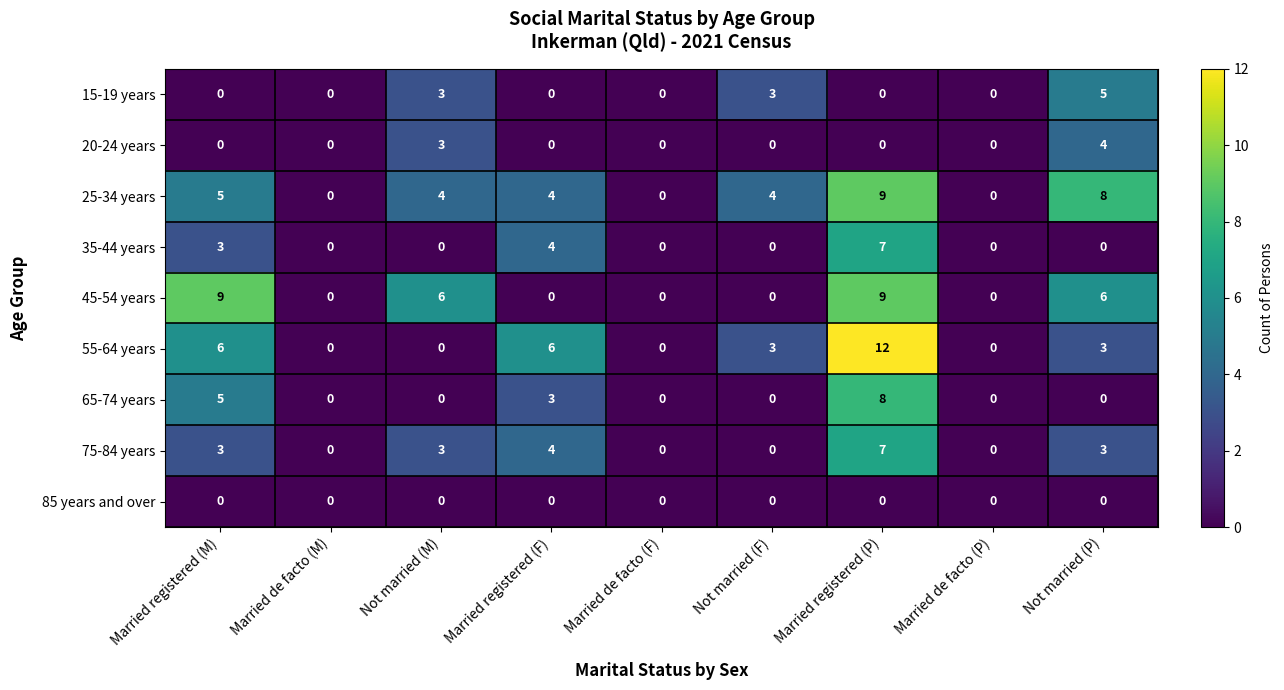

Between Married registered (F) and Married registered (P), which series saw the biggest shift?

45-54 years